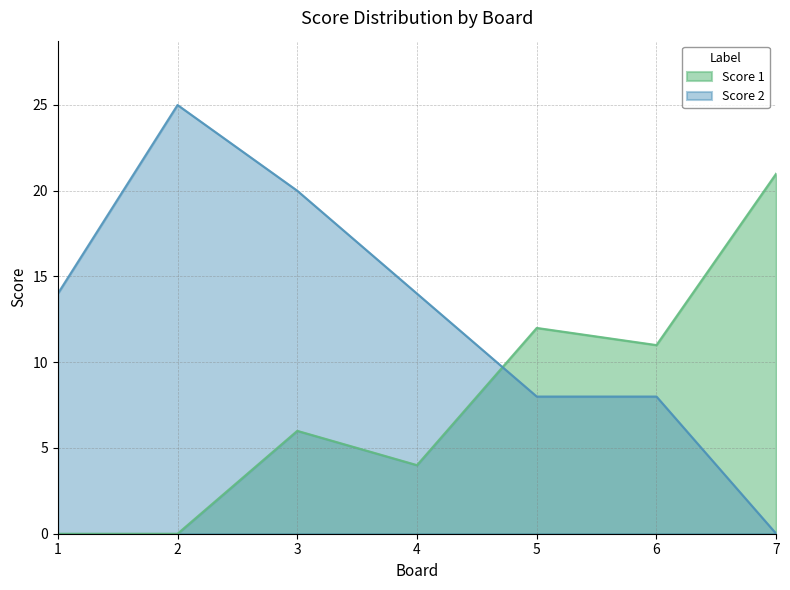

How many lines are shown in the chart?

2